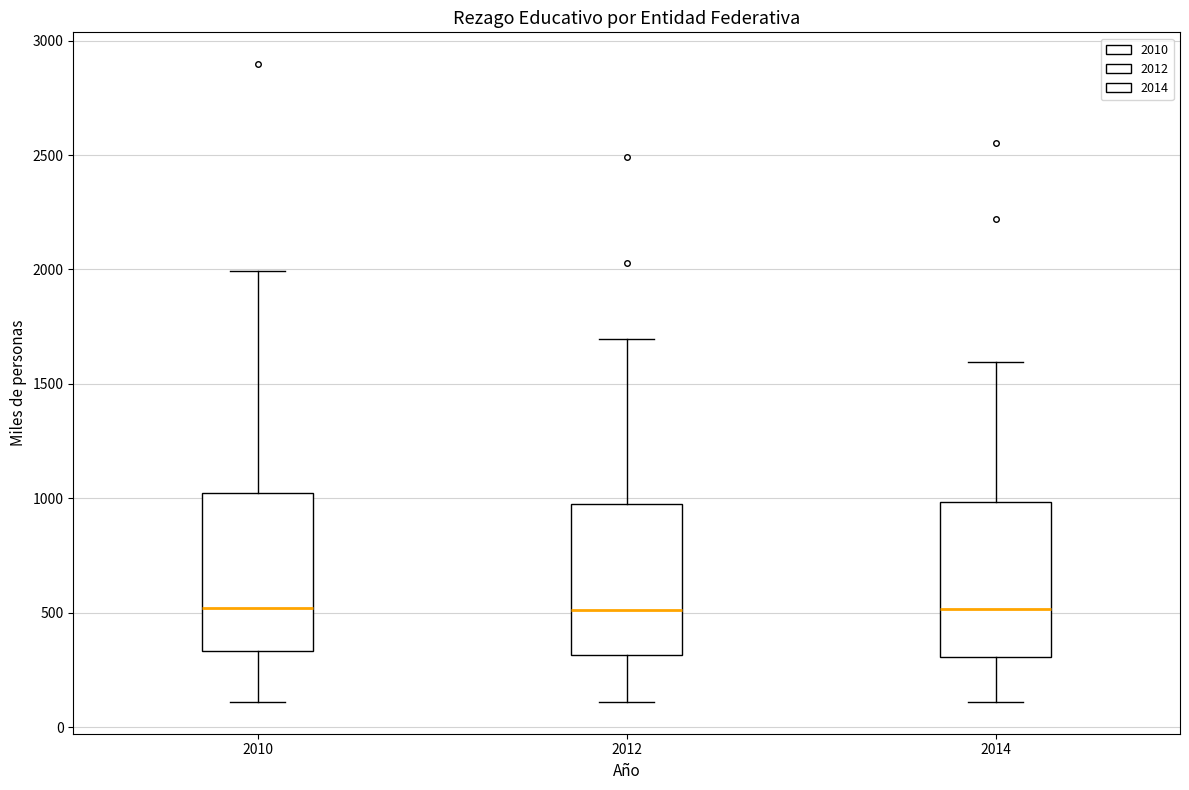

Where does the median line of the box at x = 2010 sit on the y-axis? The values are not printed on the chart, so give them approximately, as read against the axis.

500